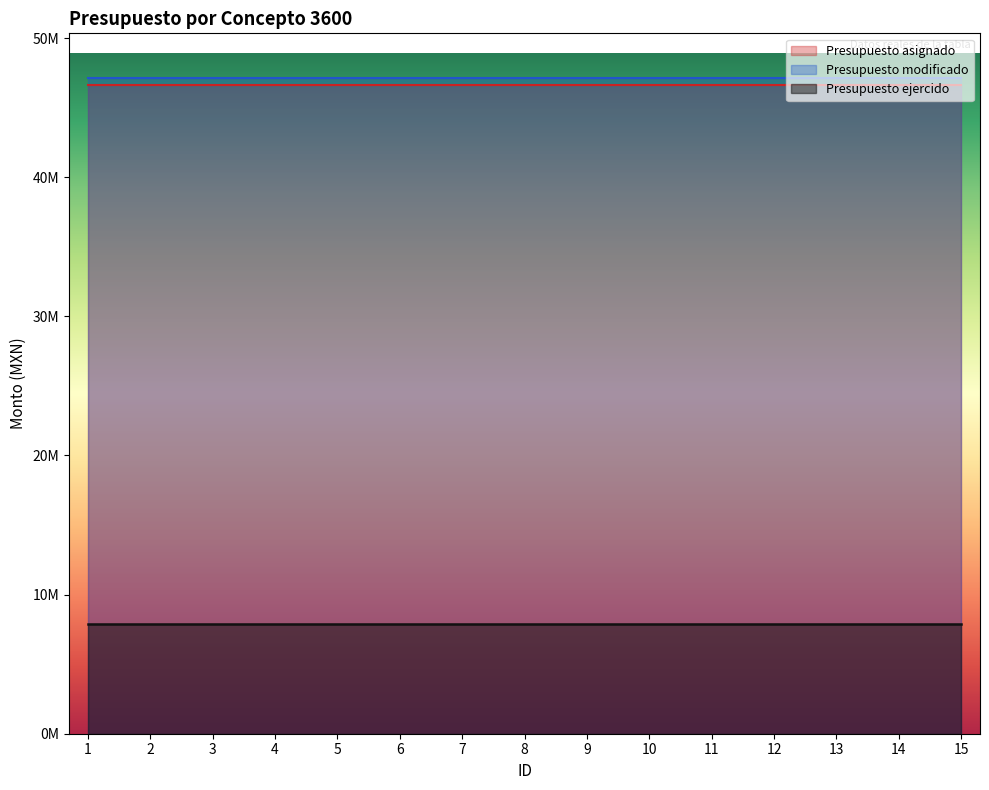

Is it true that Presupuesto ejercido equals 7863096.9 at 8?

True